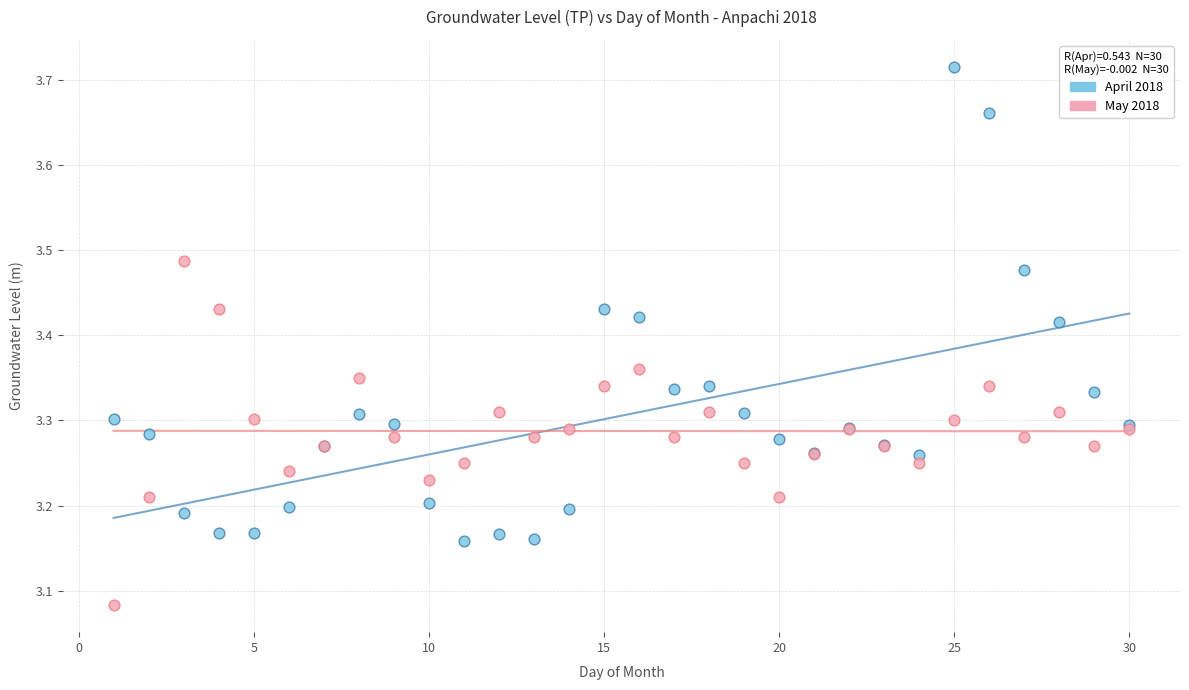

Which series contains the highest Y value?

April 2018